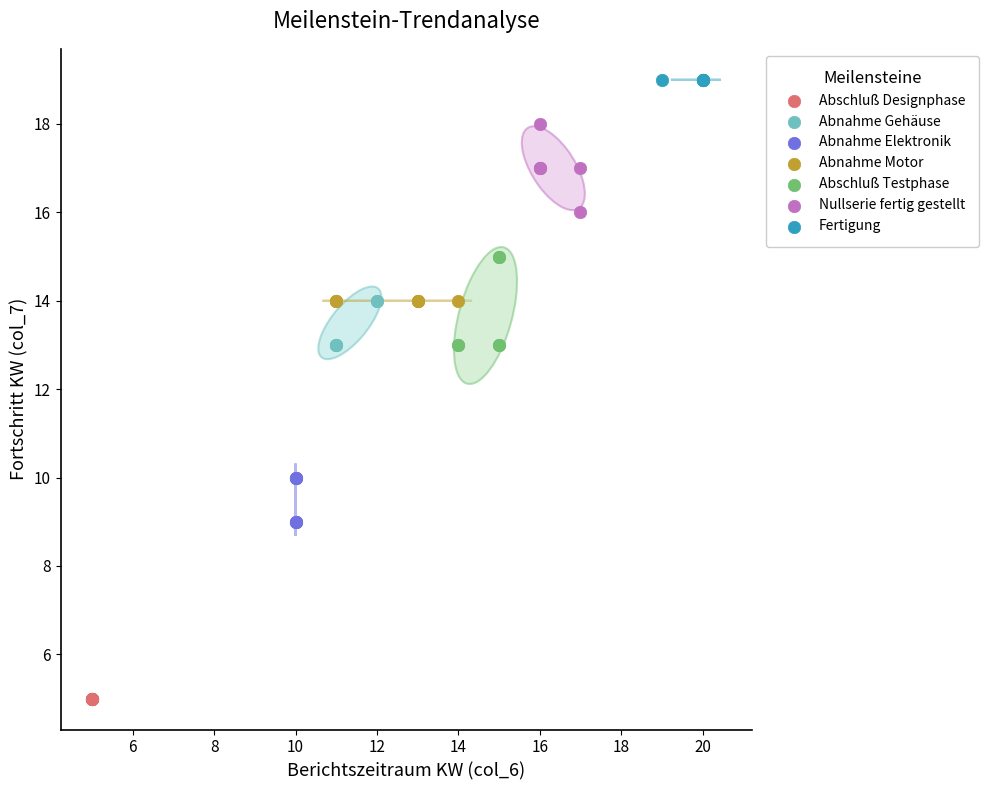

Which series contains the lowest Y value?

Abschluß Designphase